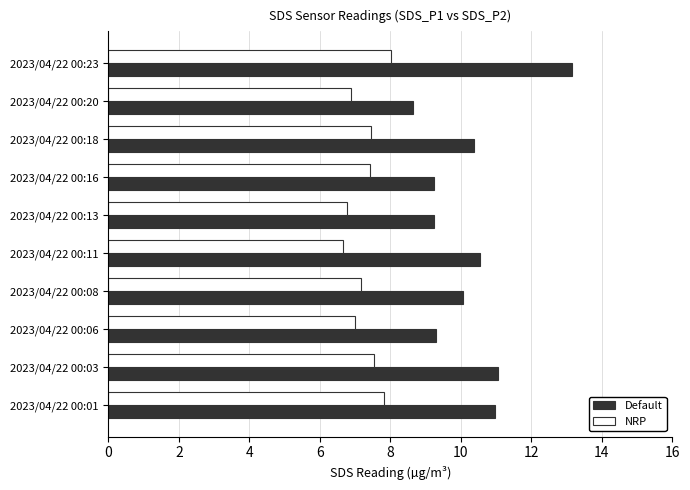

Which series has the largest range (max minus min)?

Default